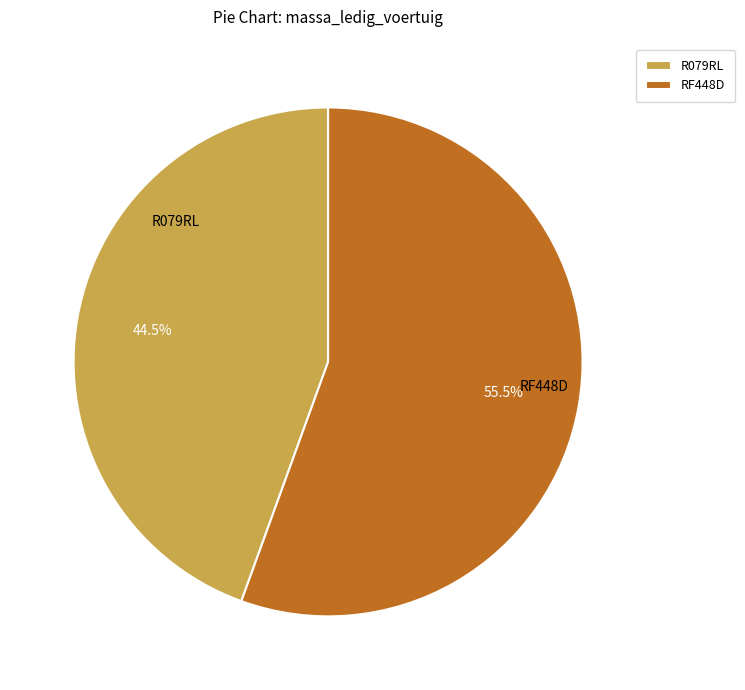

Combined, do R079RL and RF448D account for over 50%?

Yes